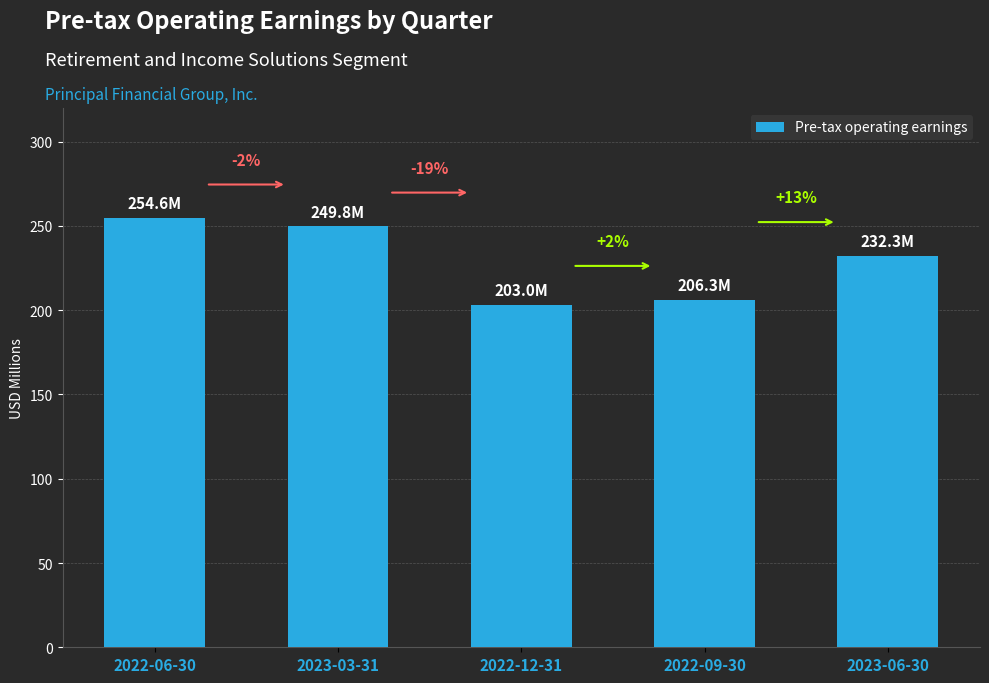

How many bars are there in total?

5